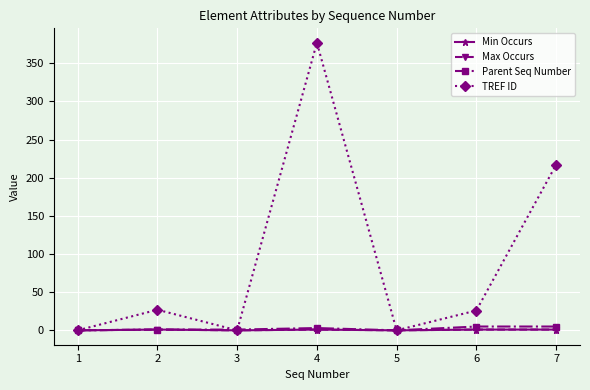

What is the sum of all Min Occurs values?

4